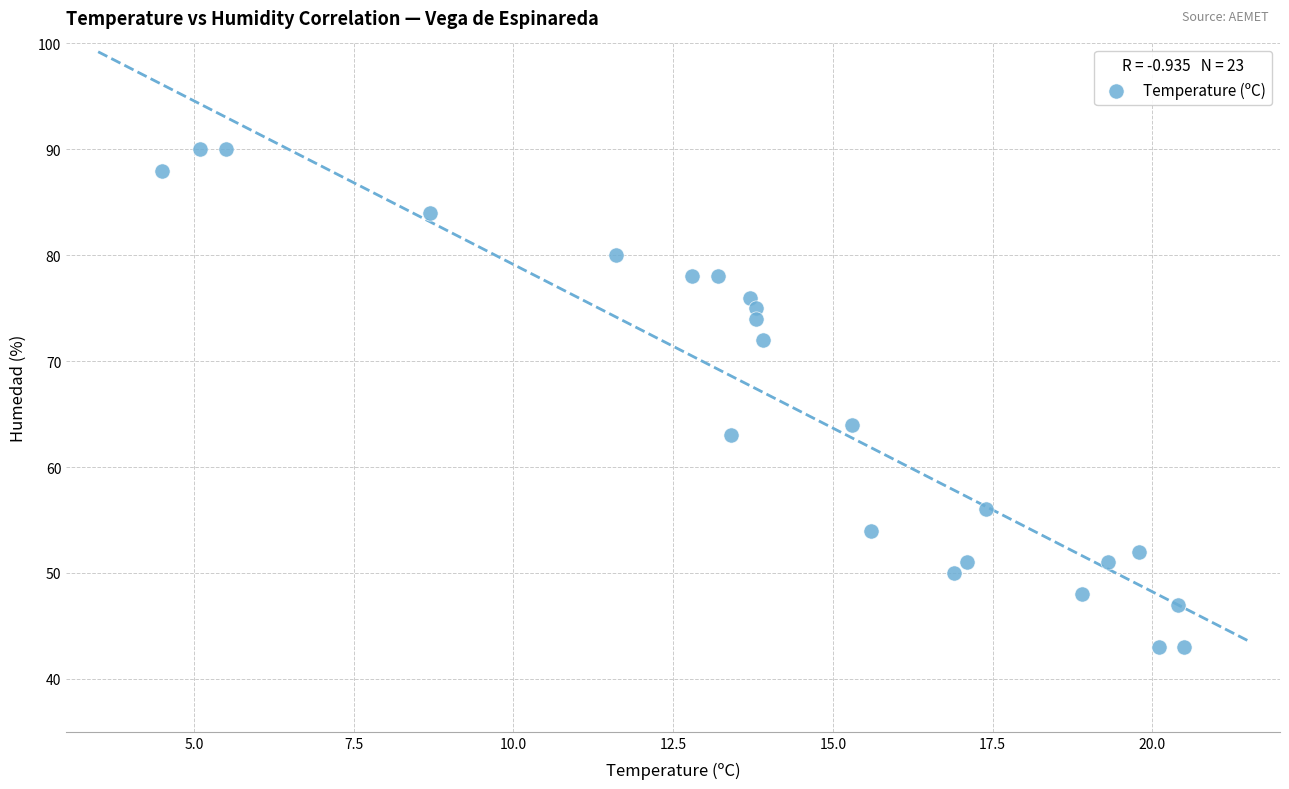

What Y value in the scatter plot is closest to 66?

64